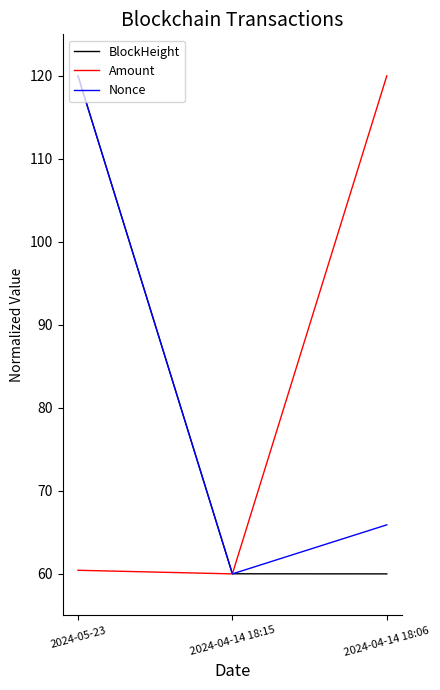

Reading right to left, list all the values displayed in this chart.

BlockHeight: 60.0	60.0	120.0
Amount: 120.0	60.0	60.4
Nonce: 65.9	60.0	120.0